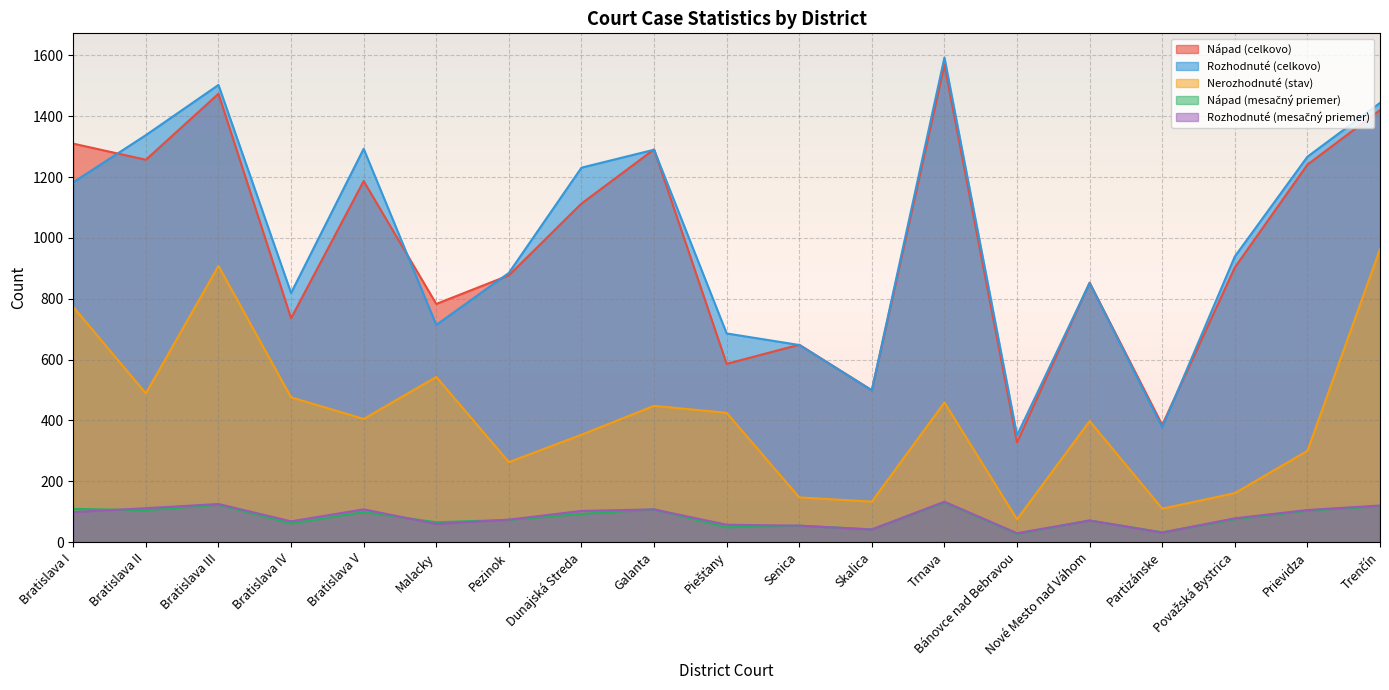

What is the sum of the Nerozhodnuté (stav) values at Dunajská Streda and Považská Bystrica?

514.0